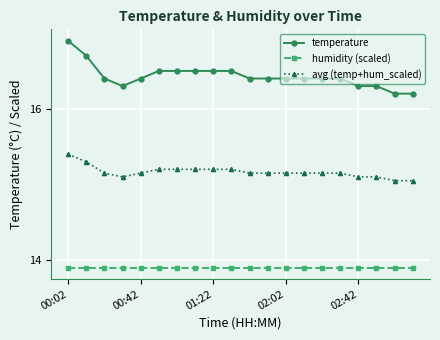

What is the highest value of the temperature series?

16.9